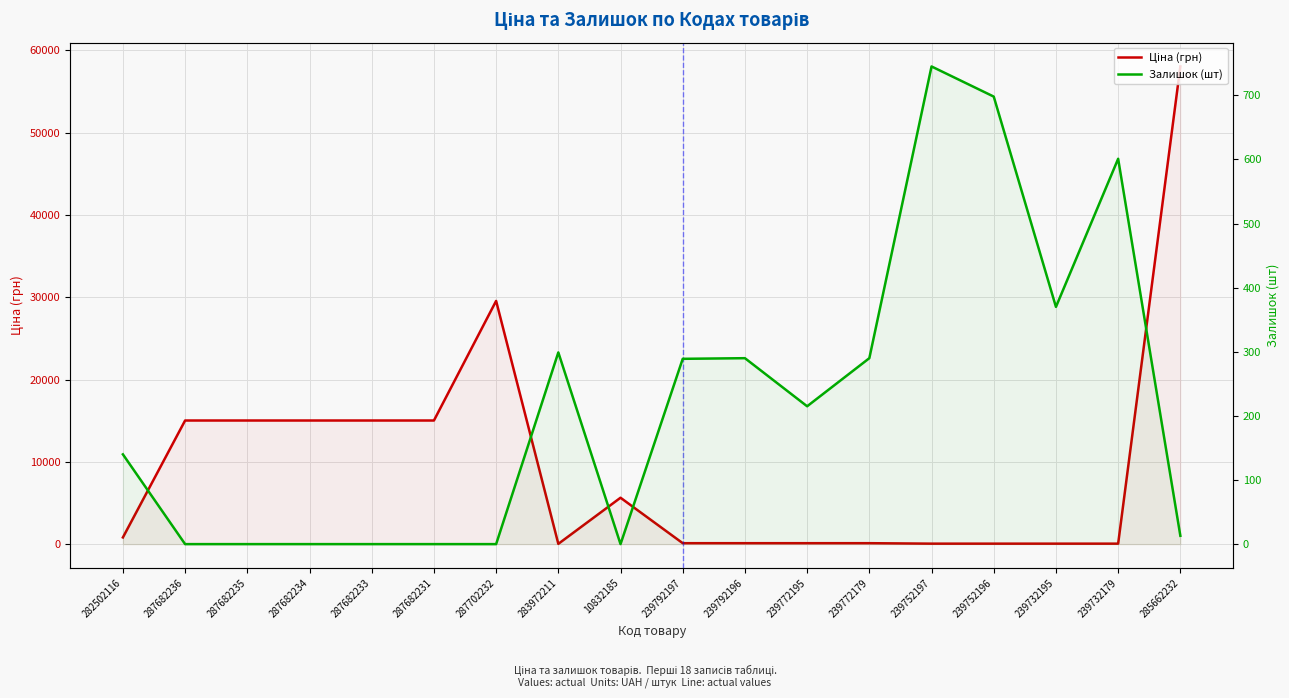

Reading left to right, what are all the values shown in this chart?

Ціна (грн): 813.0	15019.2	15019.2	15019.2	15019.2	15019.2	29548.9	32.0	5636.0	113.3	113.3	113.3	113.3	56.7	56.7	56.7	56.7	58037.0
Залишок (шт): 140.0	0.0	0.0	0.0	0.0	0.0	0.0	299.0	0.0	289.0	290.0	215.0	290.0	745.0	698.0	370.0	601.0	13.0